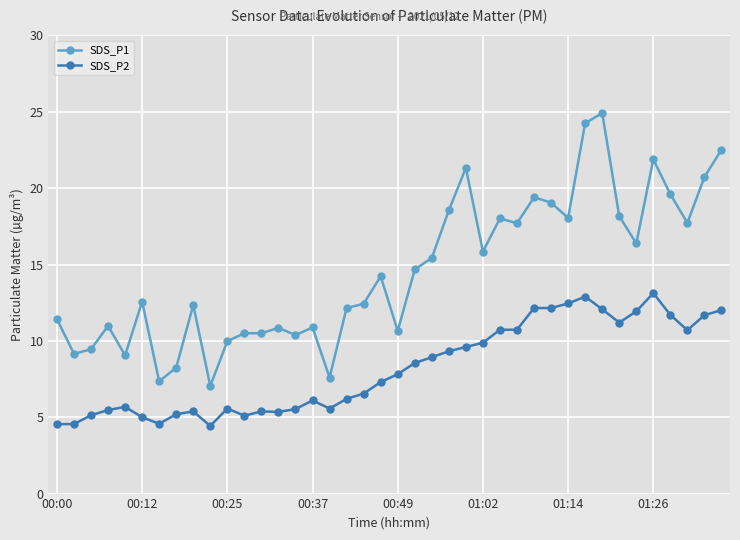

What is the maximum value for SDS_P2?

13.1